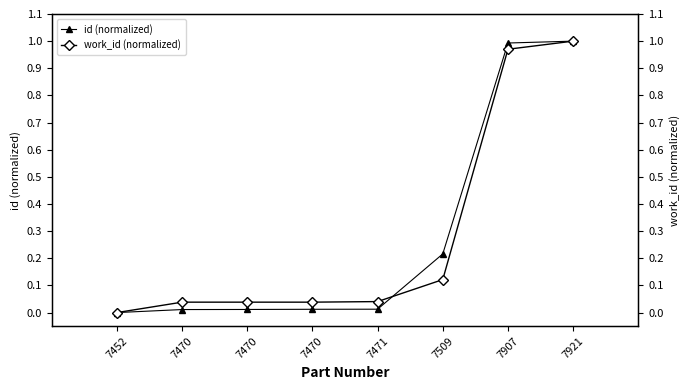

How many values in the work_id (normalized) series exceed 0?

7